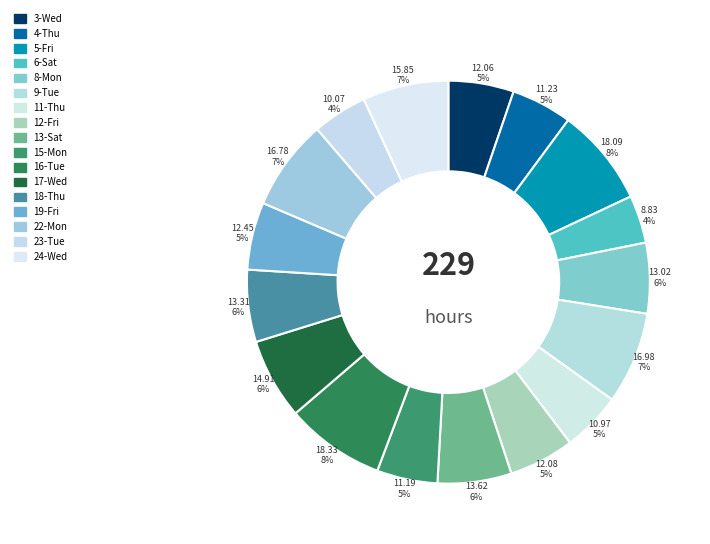

To the nearest percent, what is the difference between the 23-Tue and 17-Wed slice percentages?

2%